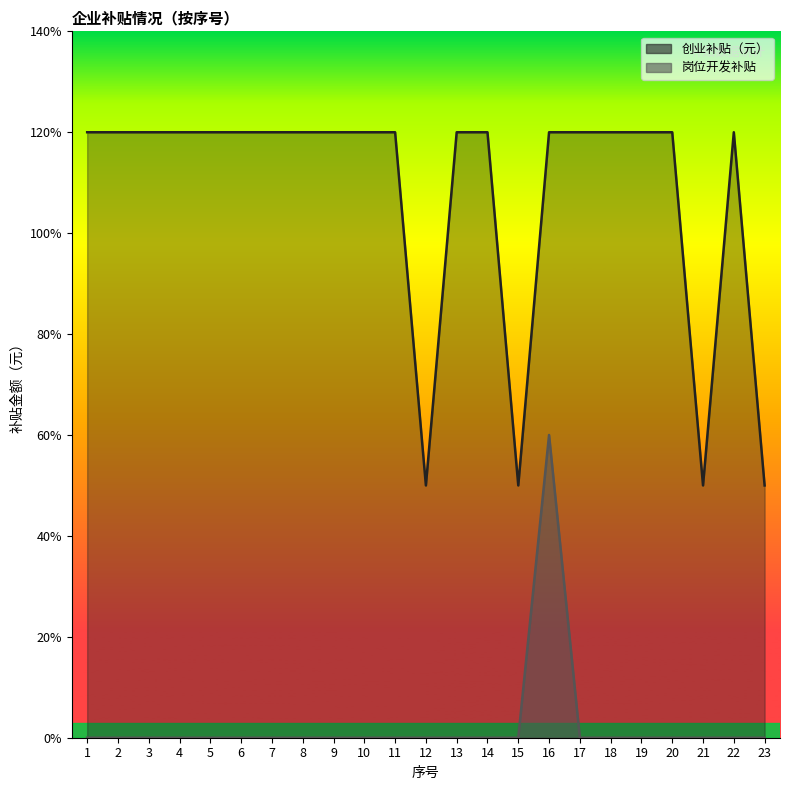

In 创业补贴（元）, how many points are higher than both neighbors (excluding endpoints)?

1